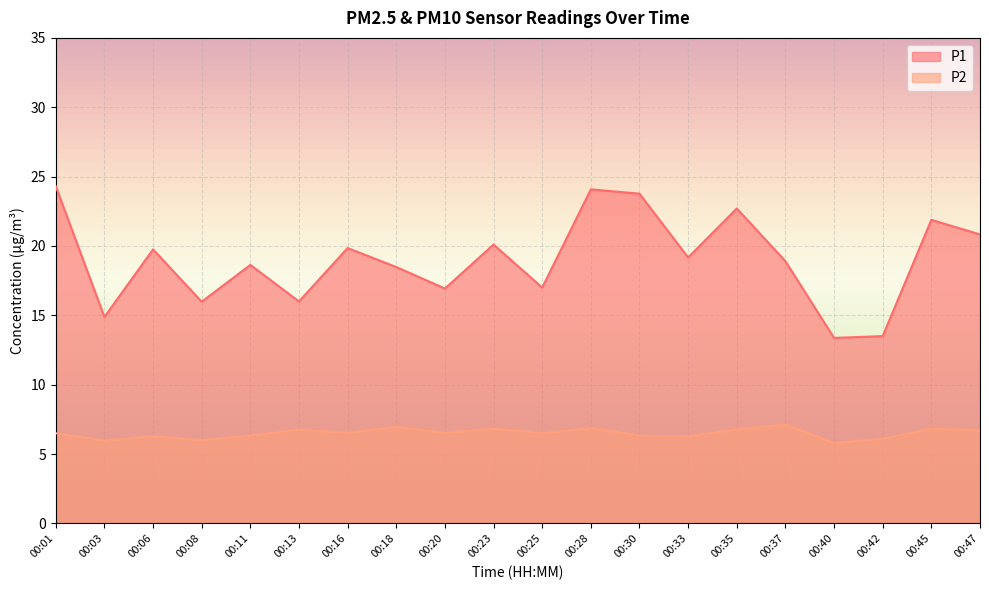

What is the difference between the highest and lowest values at 00:35?

15.9